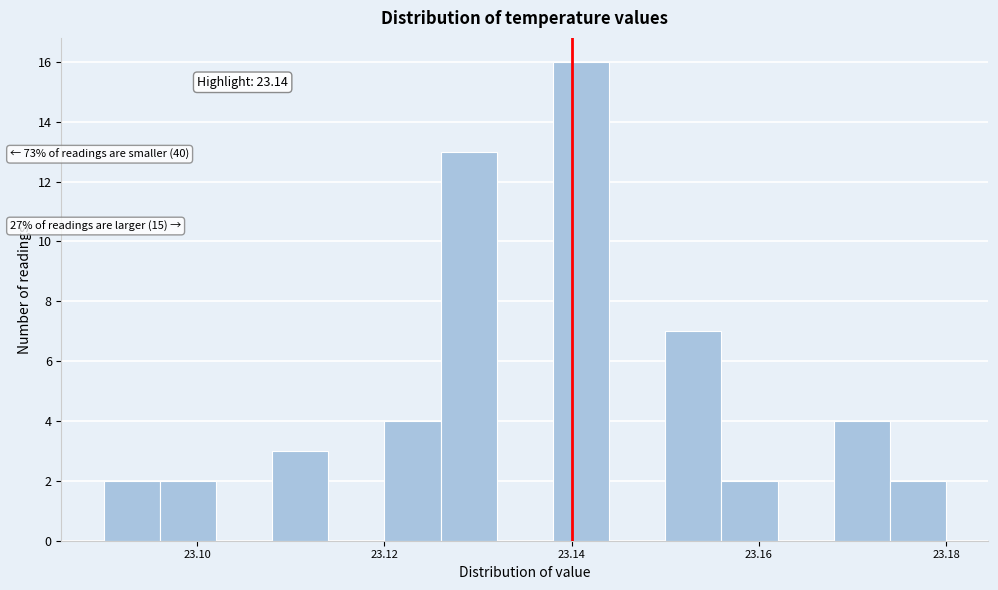

Read against the x-axis, roughly where is the centre of the tallest bar?

23.142